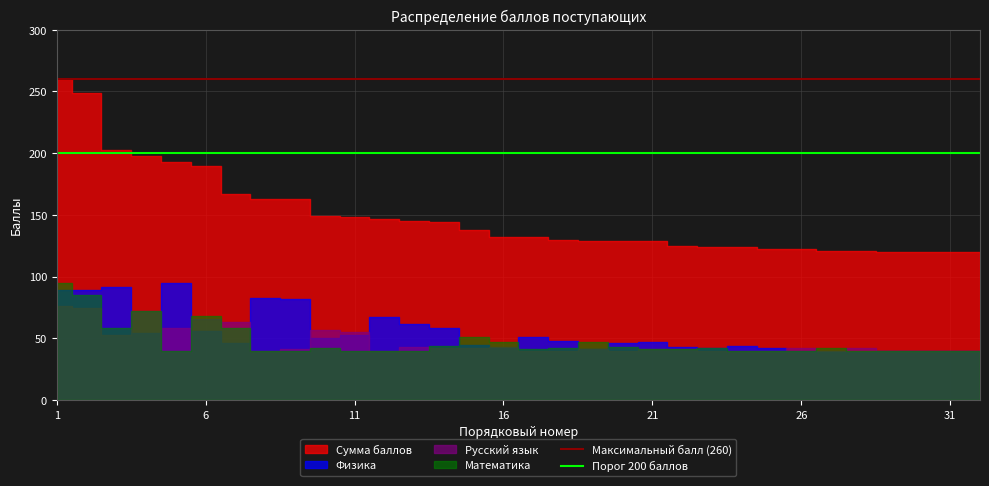

The Максимальный балл (260) series shows 260 at 6. True or false?

True